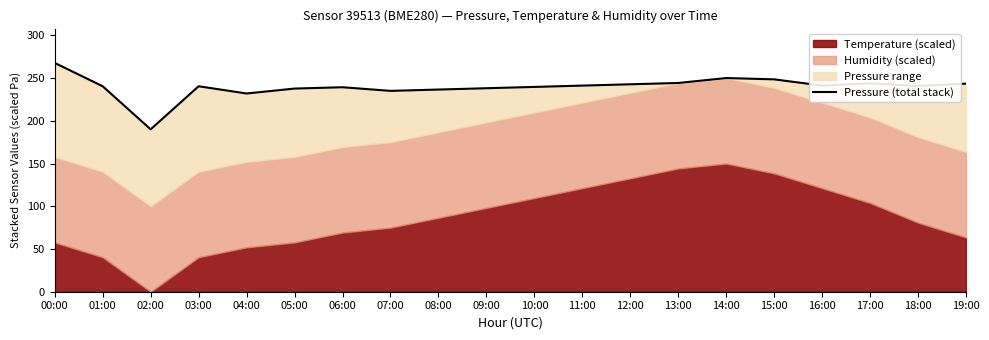

How many values are below 240?

8